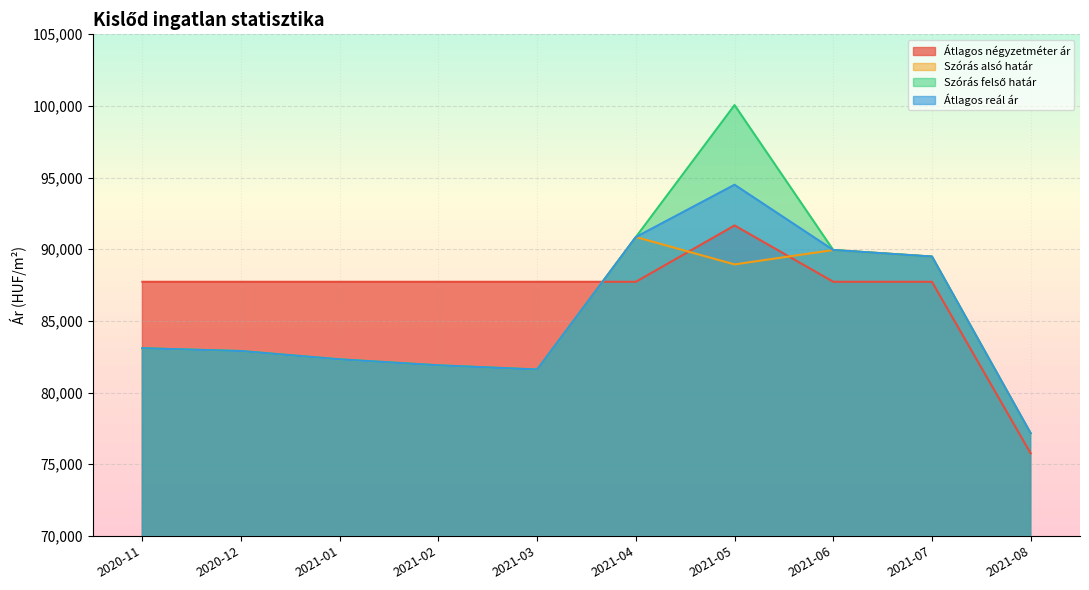

How many data points in Szórás felső határ are above 83089?

4